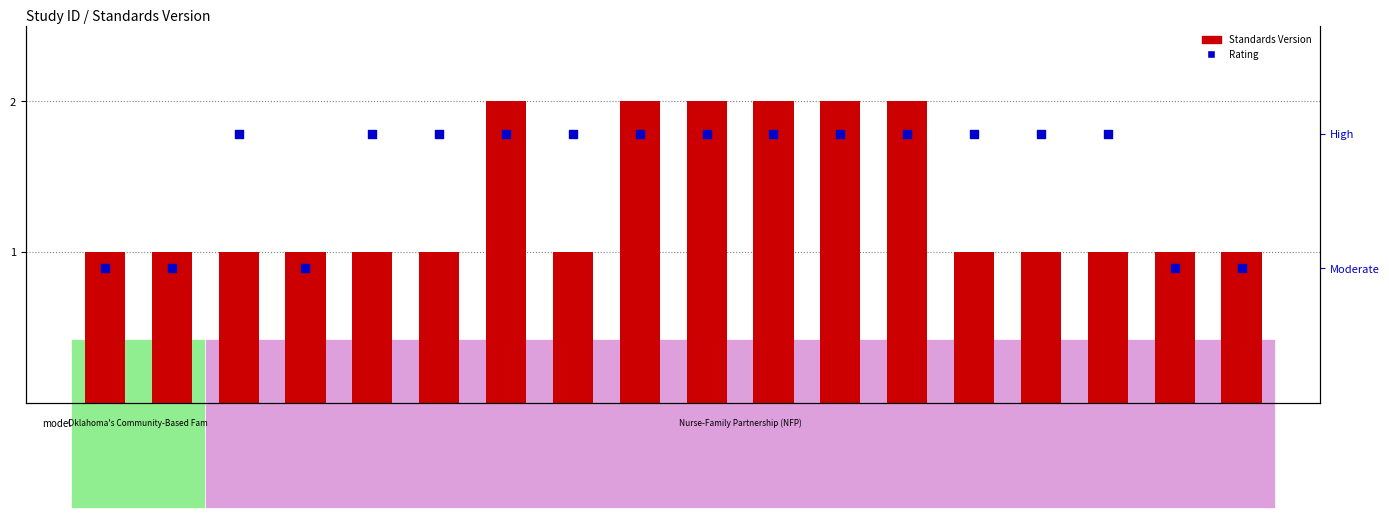

Which series reaches the maximum Y coordinate?

Standards Version